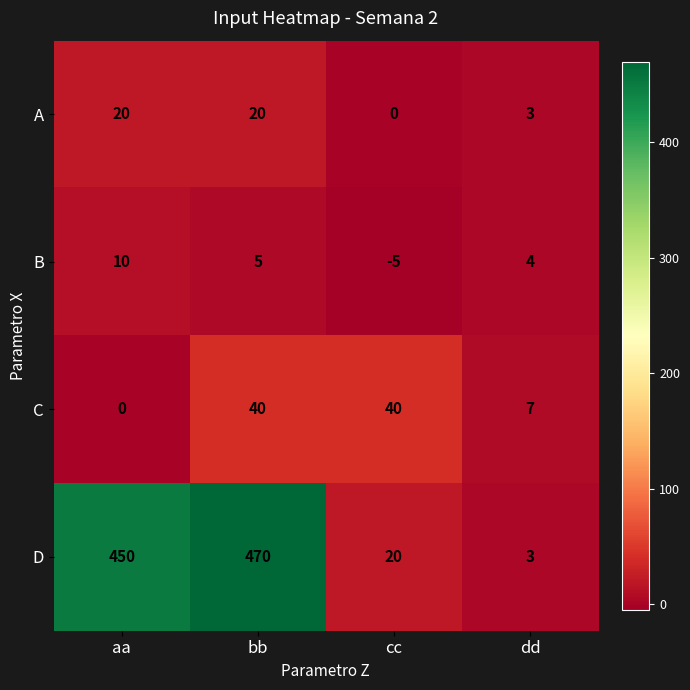

The D series shows 3 at dd. True or false?

True